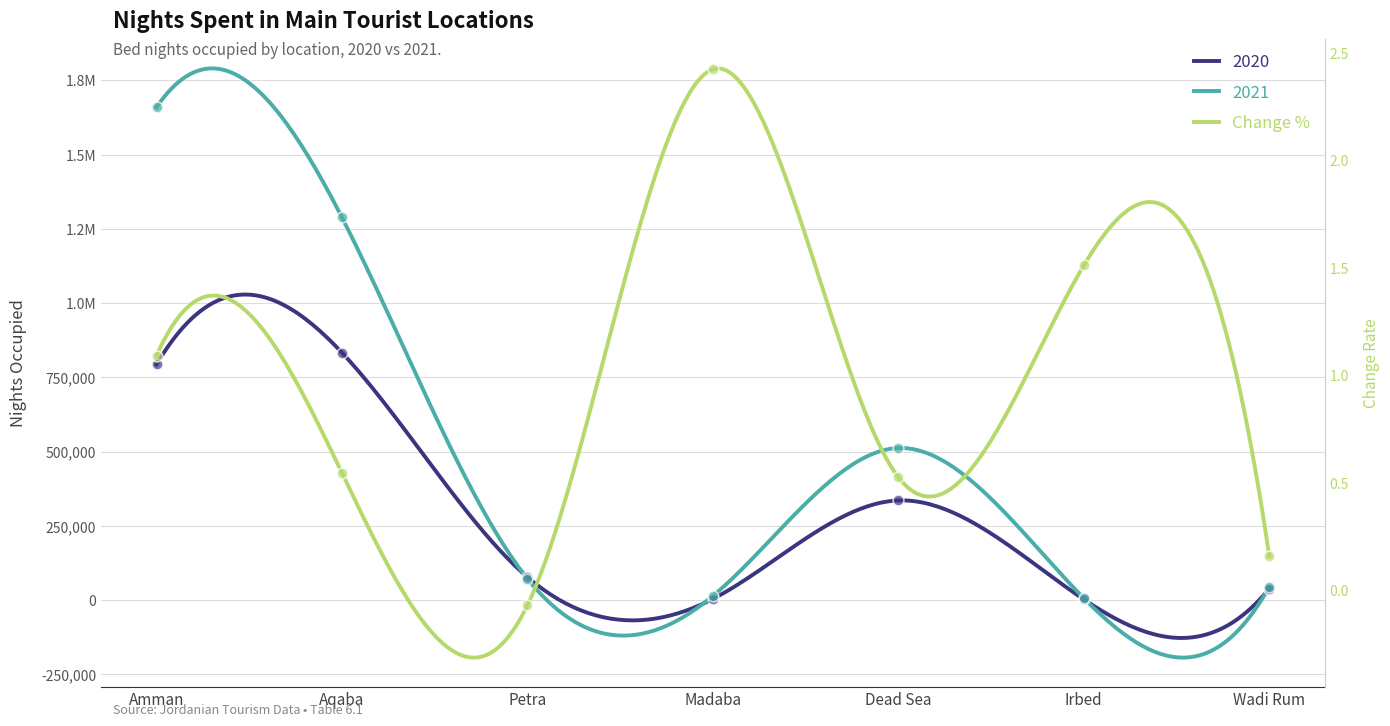

Which series reaches the minimum Y coordinate?

Change %